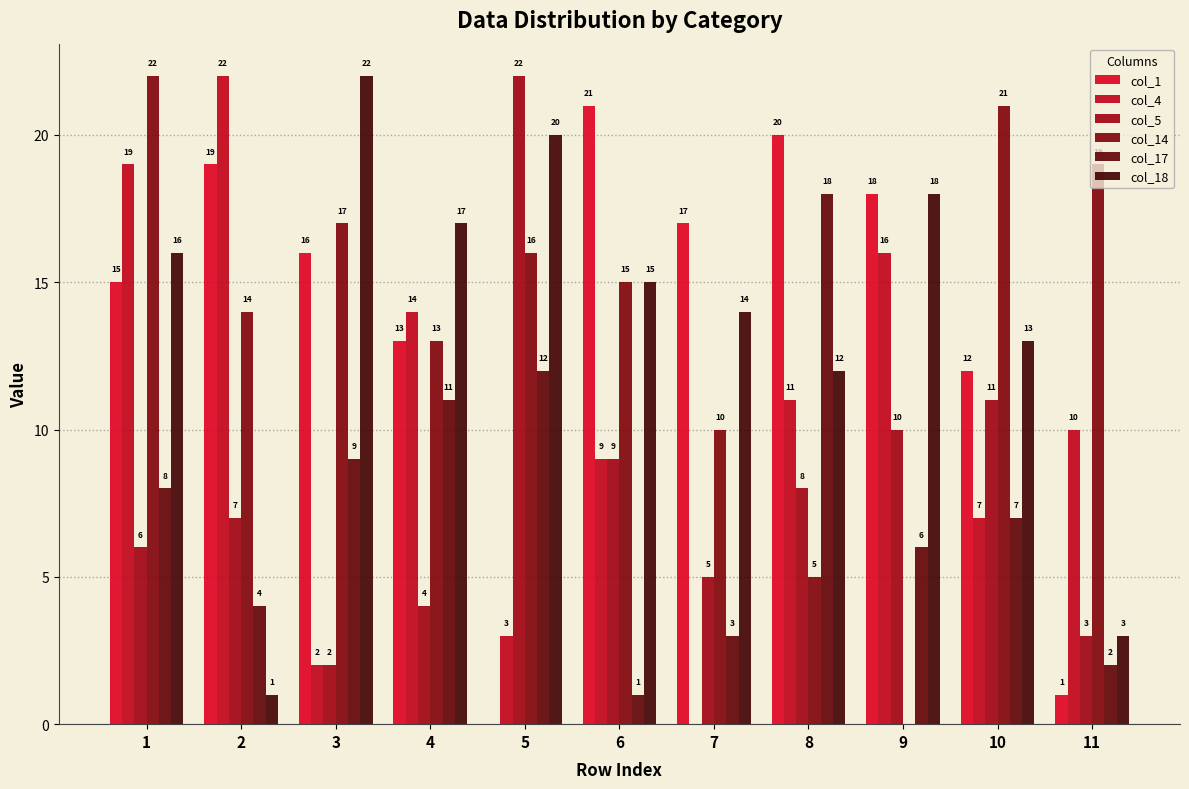

Count the number of data series in this chart.

6